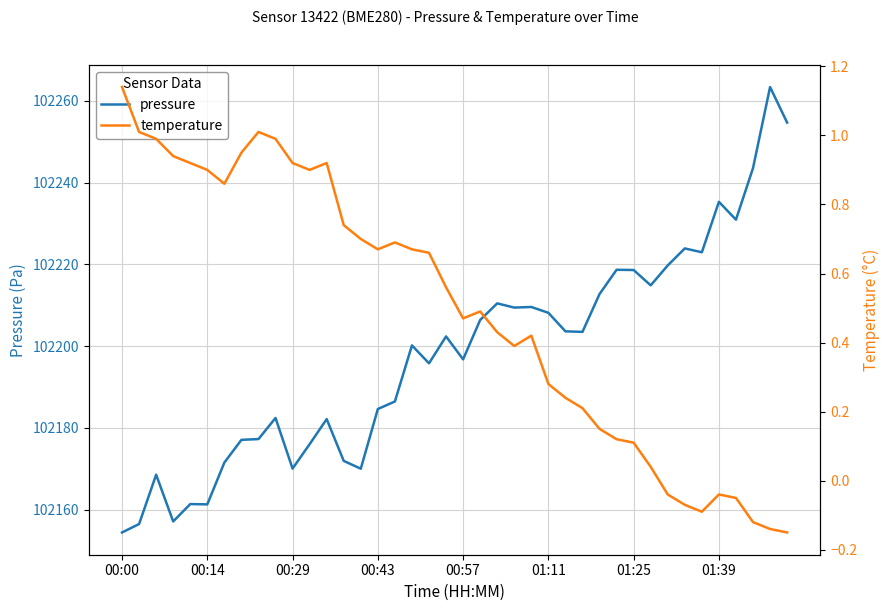

True or false: pressure and temperature intersect in this chart.

False